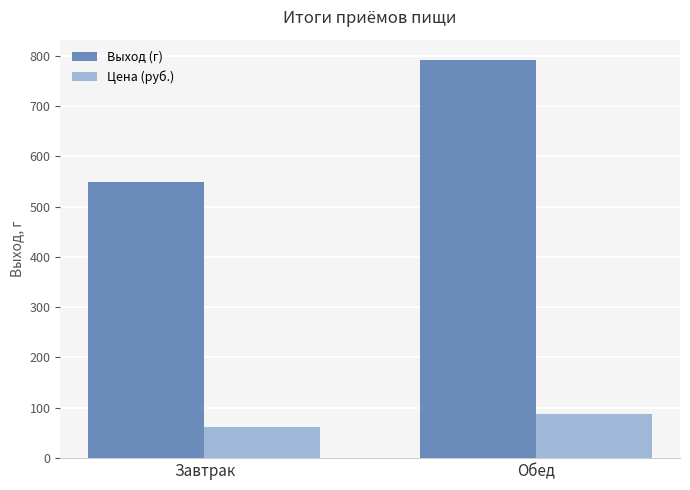

What is the label of the 2nd bar from the right?

Завтрак